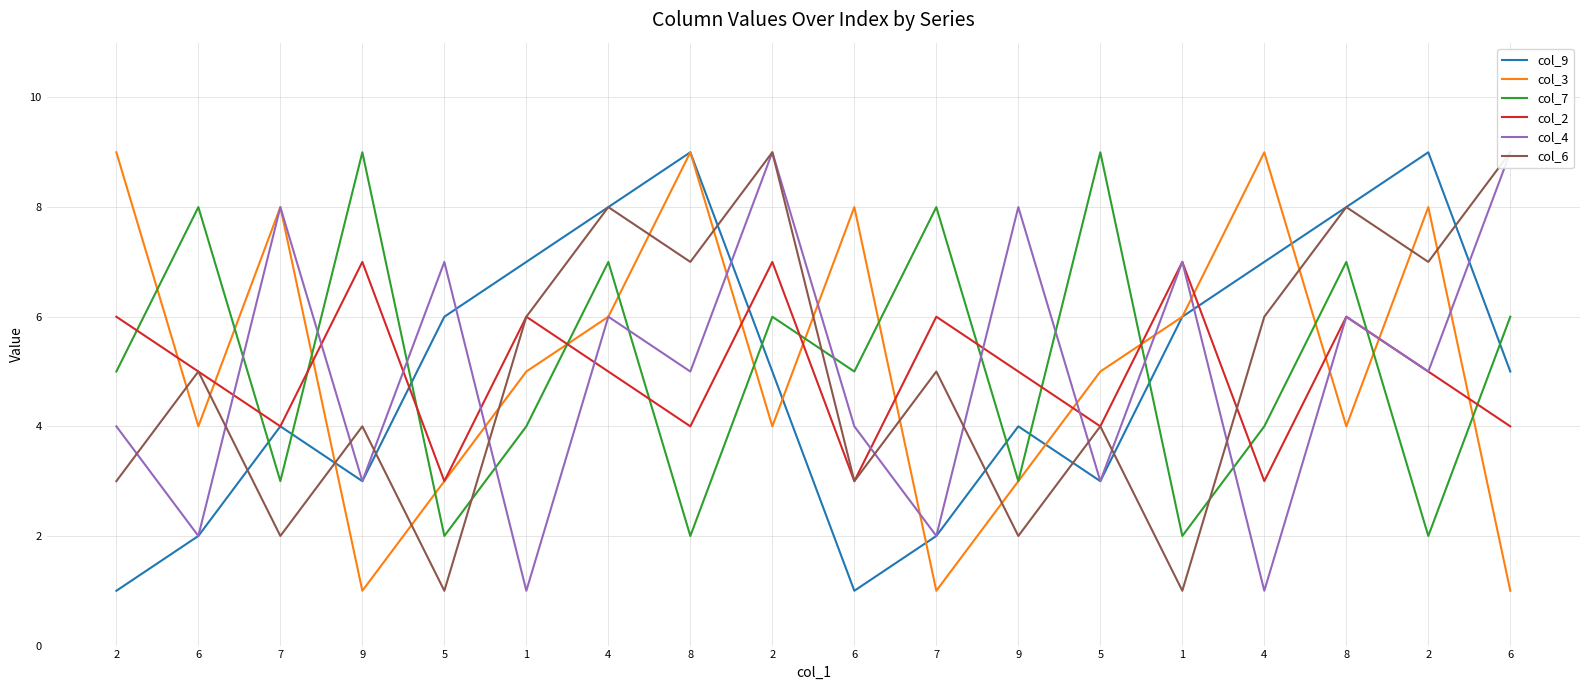

Does the chart have visible grid lines?

Yes